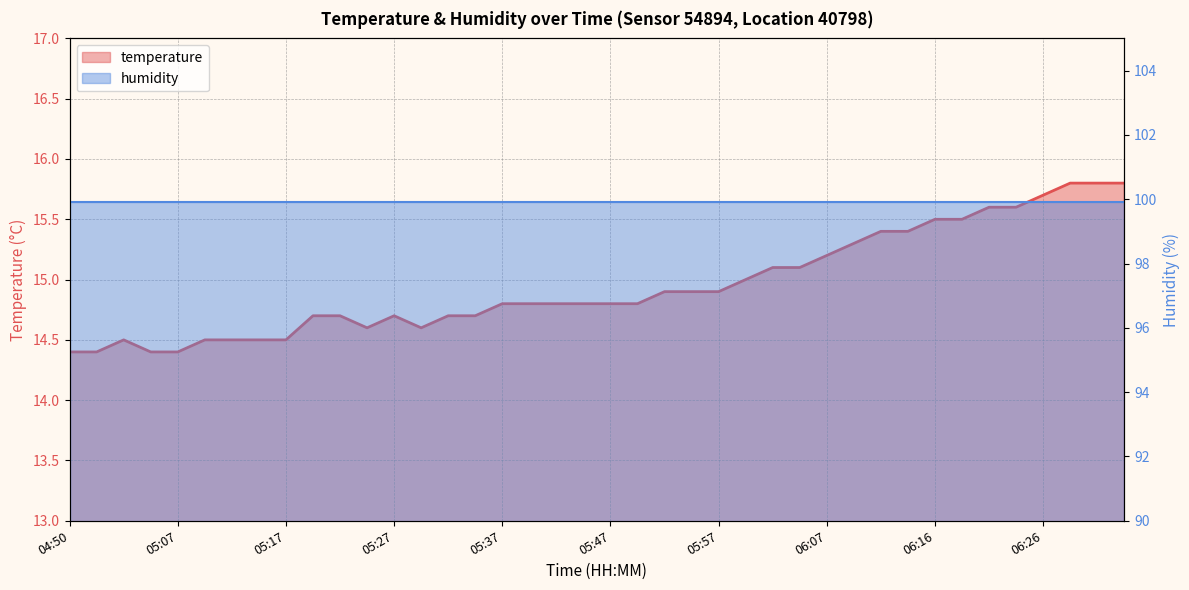

The value at 05:07 is 14.4. True or false?

True